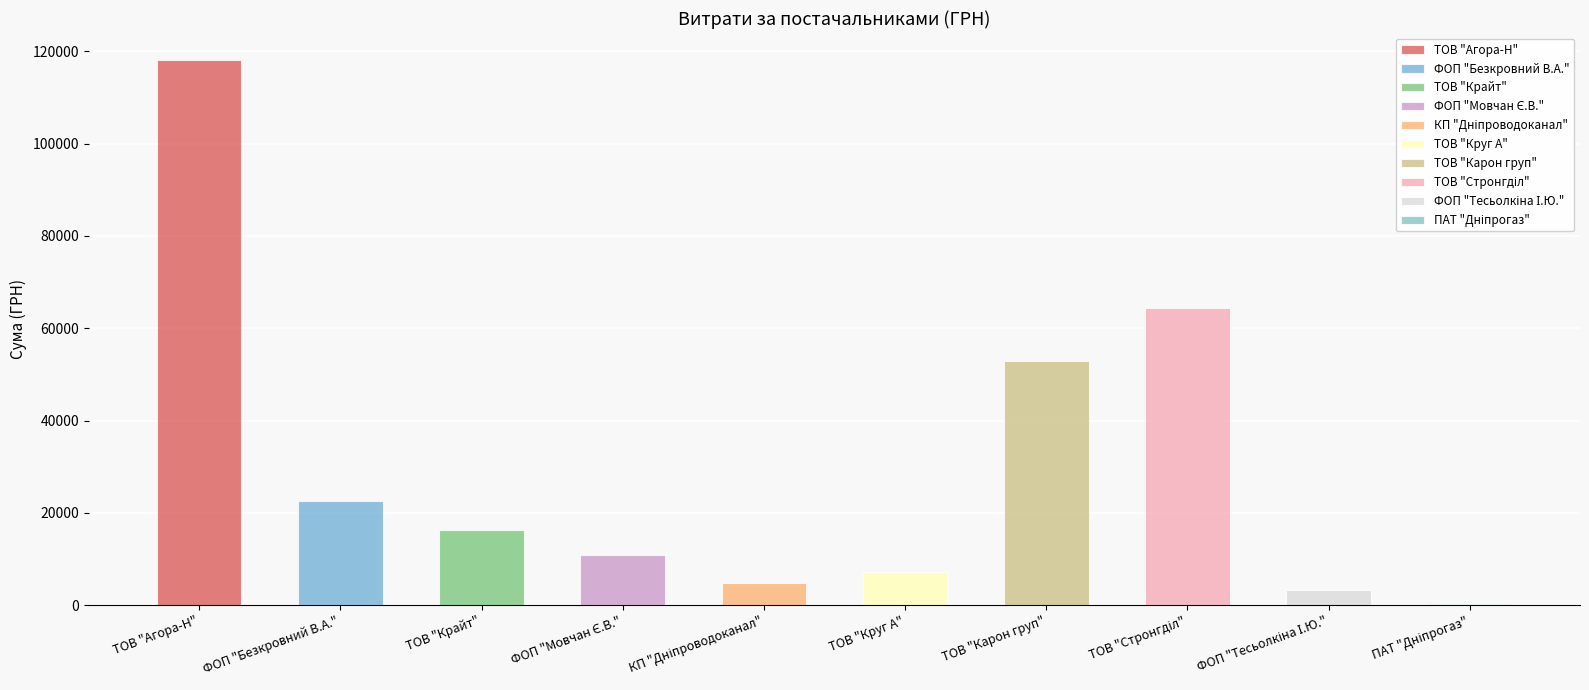

The value at ФОП "Безкровний В.А." is 6413.0. True or false?

False